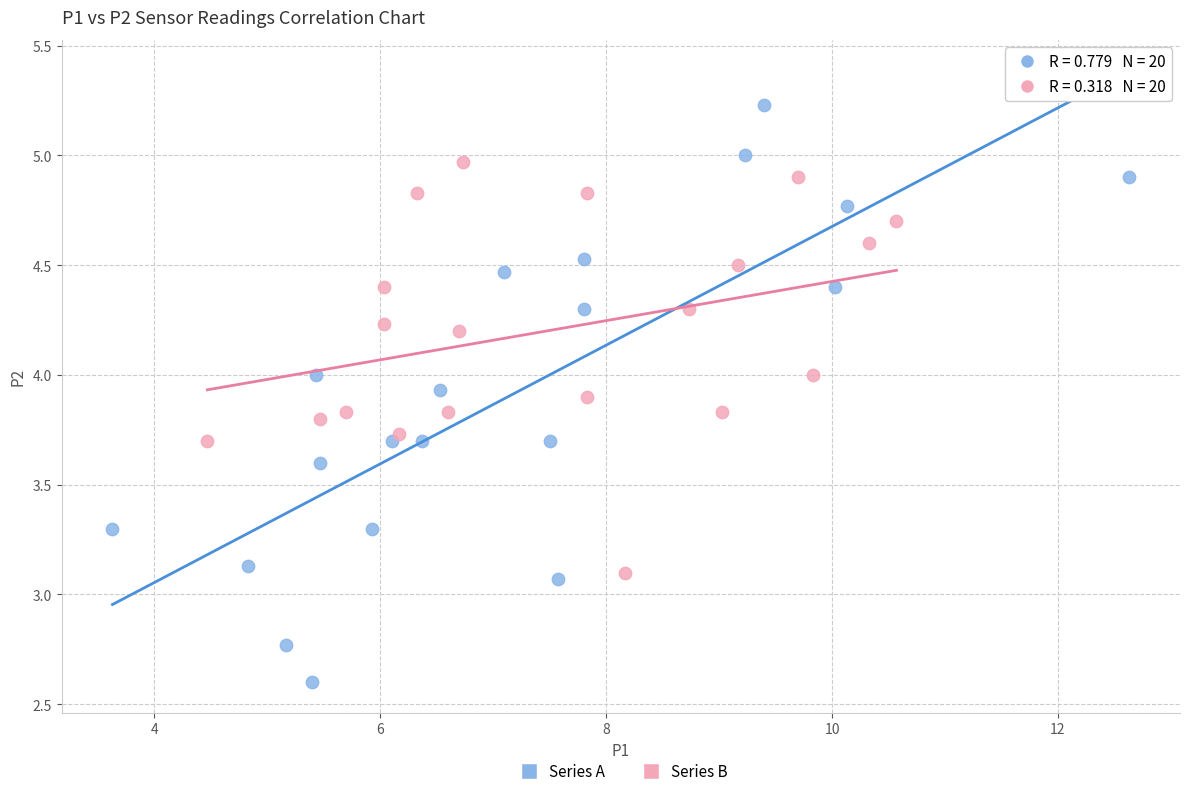

Which series contains the lowest Y value?

Series A